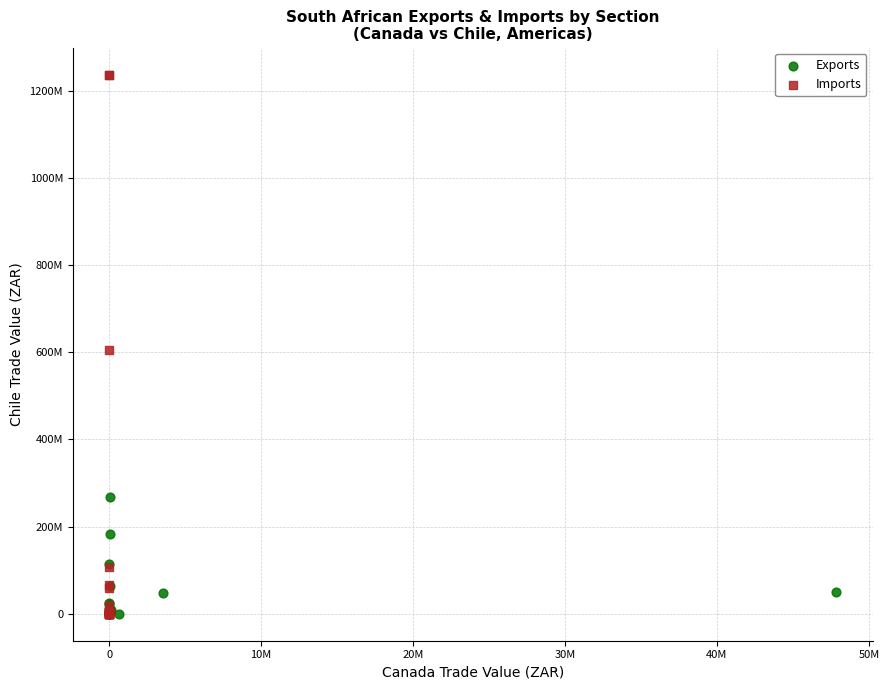

Which series reaches the maximum Y coordinate?

Imports